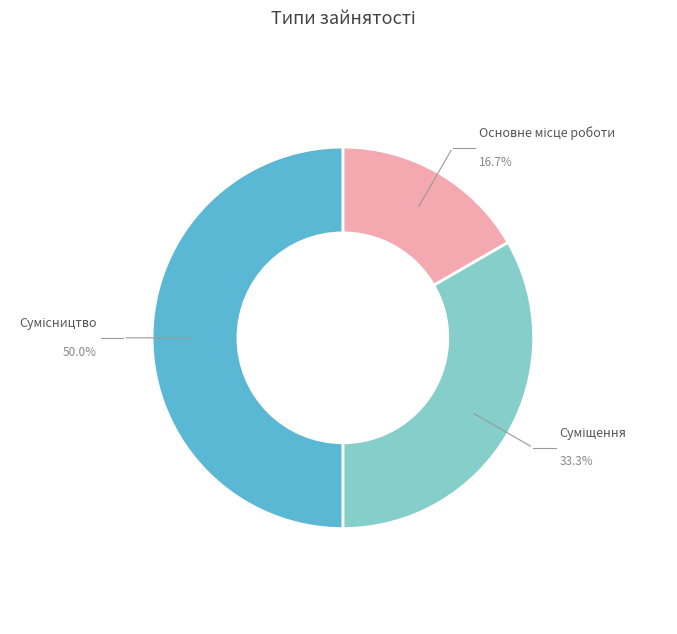

Count the number of slices in the pie.

3